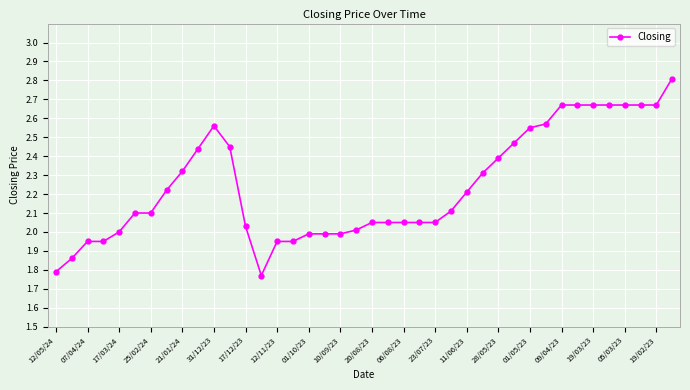

What is the maximum value shown in the chart?

2.8